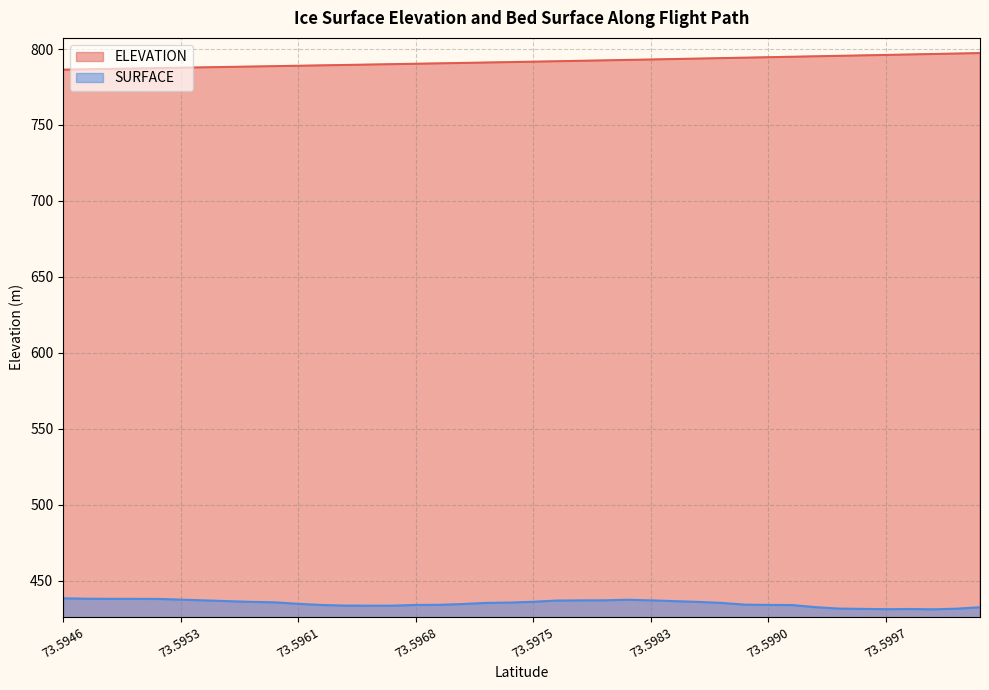

Is it true that SURFACE equals 432.6 at 39?

True